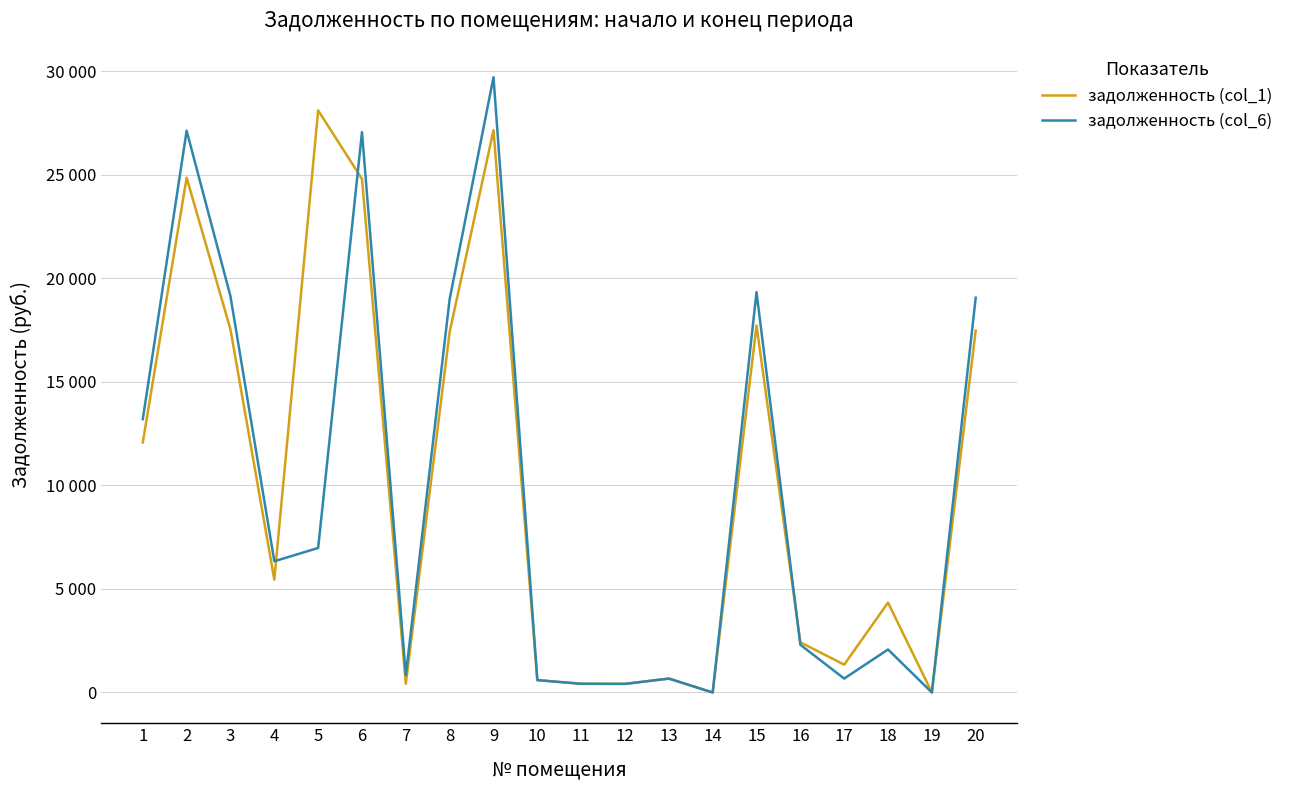

List the series in order of their overall mean, lowest first.

задолженность (col_6), задолженность (col_1)